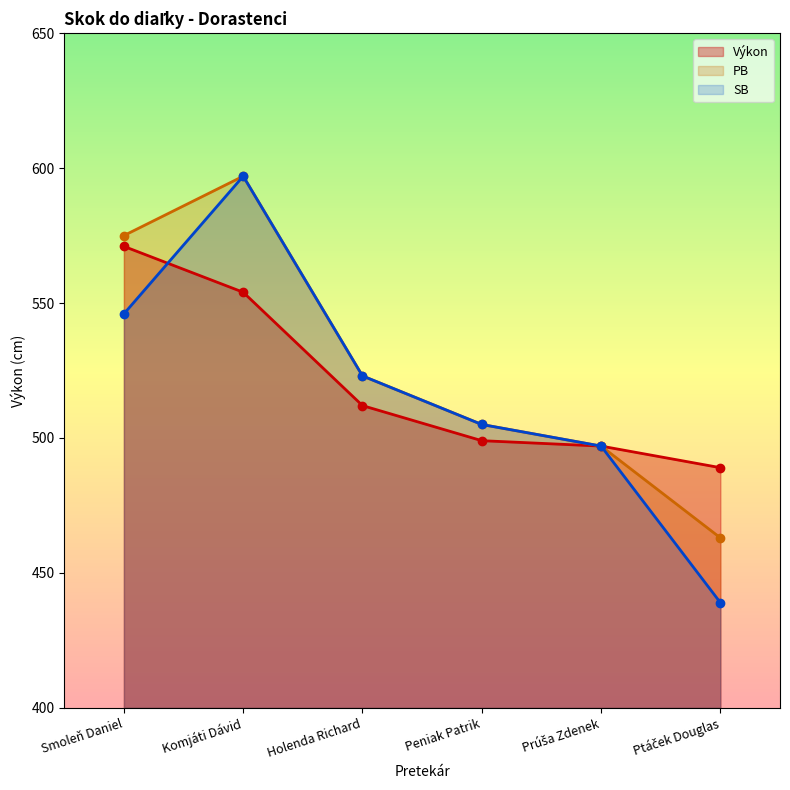

How many lines are shown in the chart?

3